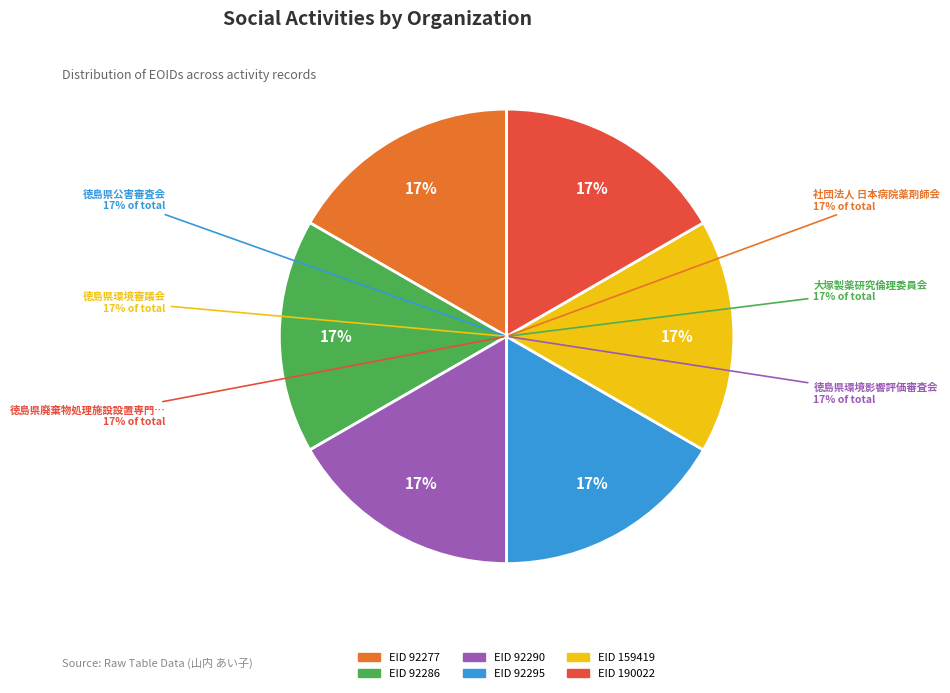

Which category has the smallest portion of the pie?

92277